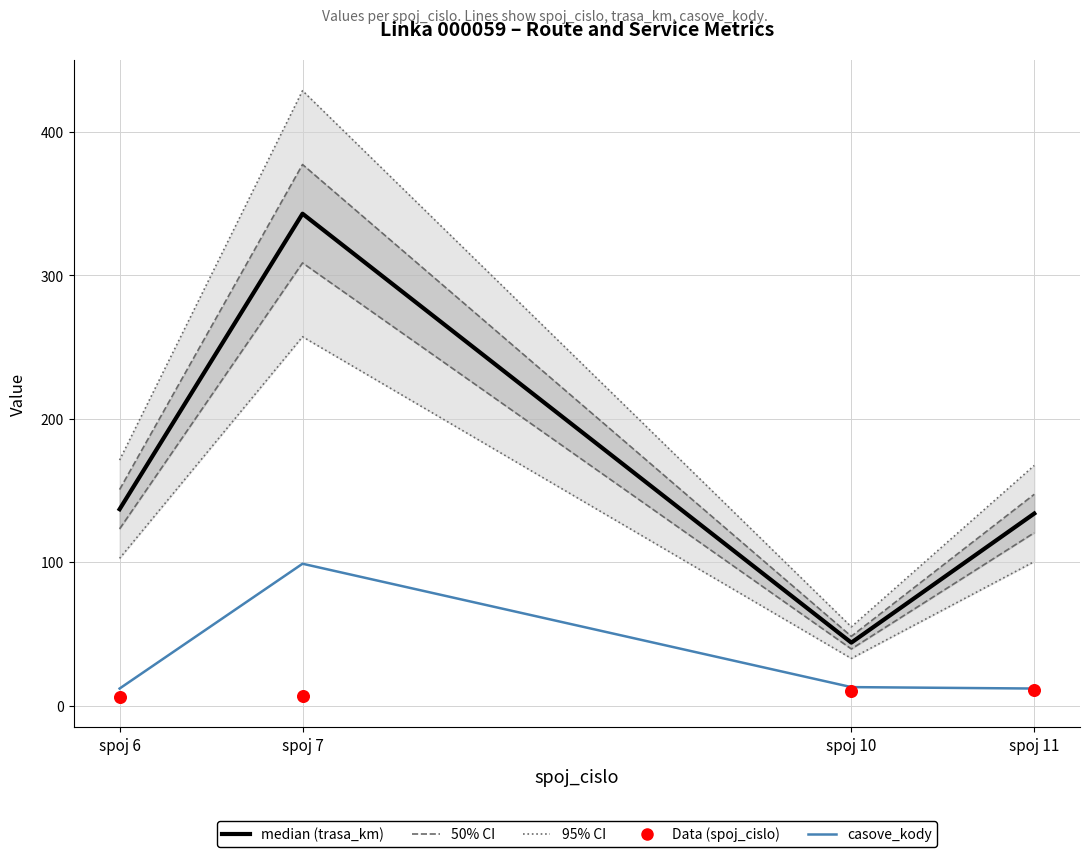

Is the value of Data (spoj_cislo) at spoj 7 greater than the value of casove_kody at spoj 10?

No